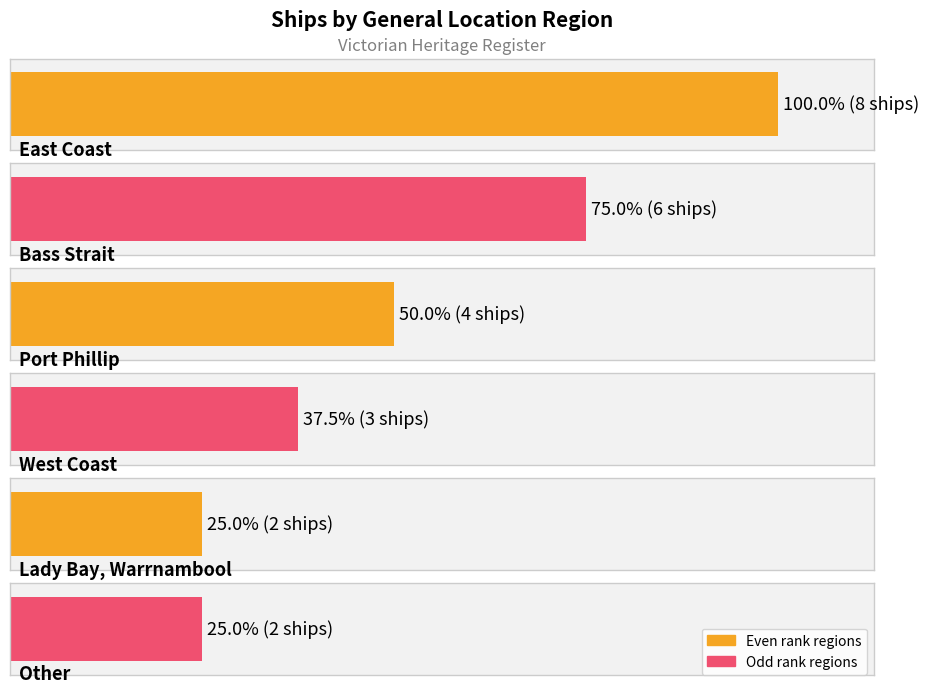

At which category does the chart reach its minimum across all series?

Lady Bay, Warrnambool